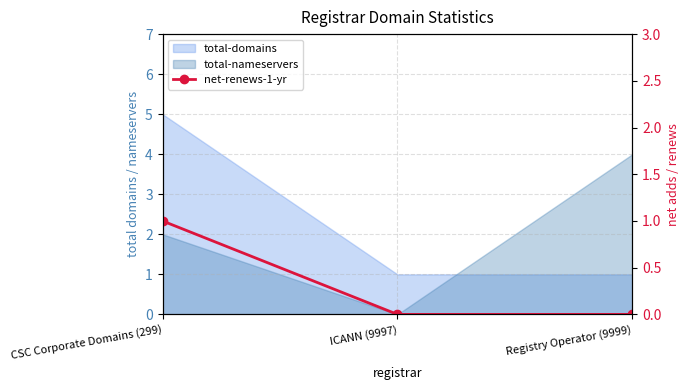

At which label is the value closest to 0?

ICANN (9997)